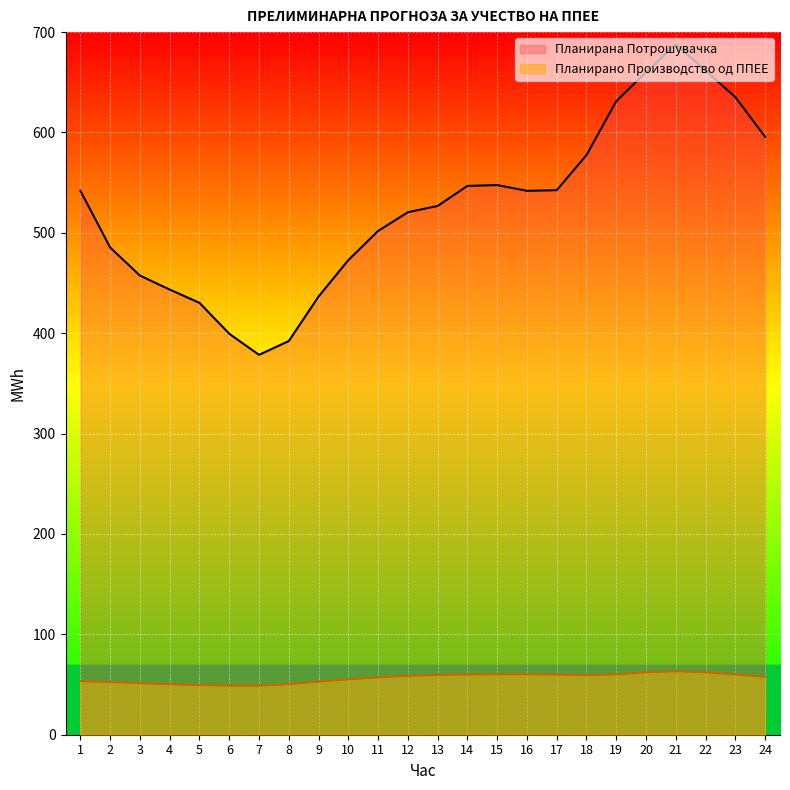

Reading left to right, transcribe all the data shown in this chart.

Планирано Производство од ППЕЕ: 53.3	52.4	51.3	50.2	49.4	48.9	48.9	50.3	52.9	55.2	57.1	58.6	59.5	60.0	60.1	60.2	59.9	59.3	60.0	62.1	63.1	62.1	60.0	57.7
Планирана Потрошувачка: 541.9	485.3	457.4	443.5	430.3	399.5	378.5	392.2	436.6	472.9	501.9	520.6	526.8	546.8	547.6	541.9	542.5	577.5	631.2	660.0	687.8	661.5	635.2	595.7